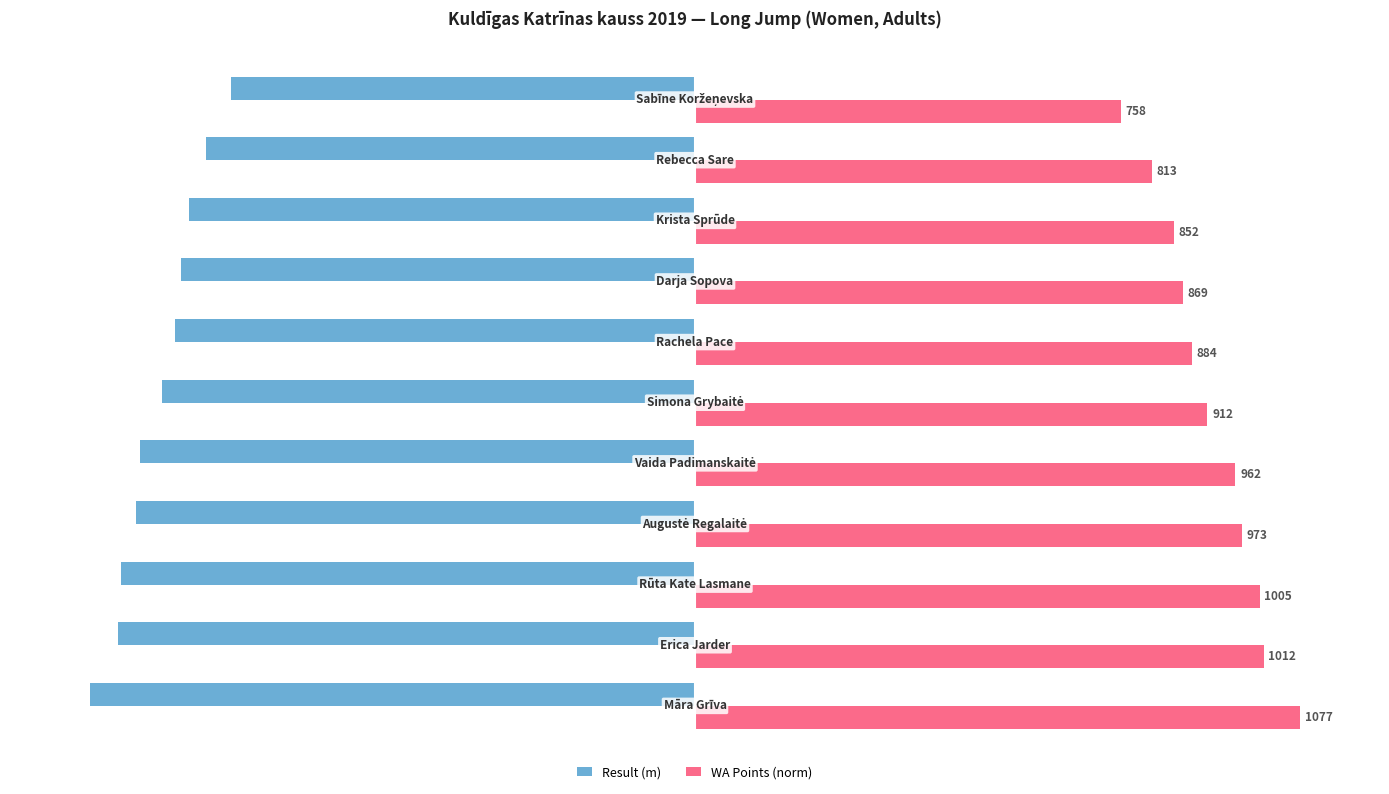

What are all the series names shown in the legend?

Result (m), WA Points (norm)